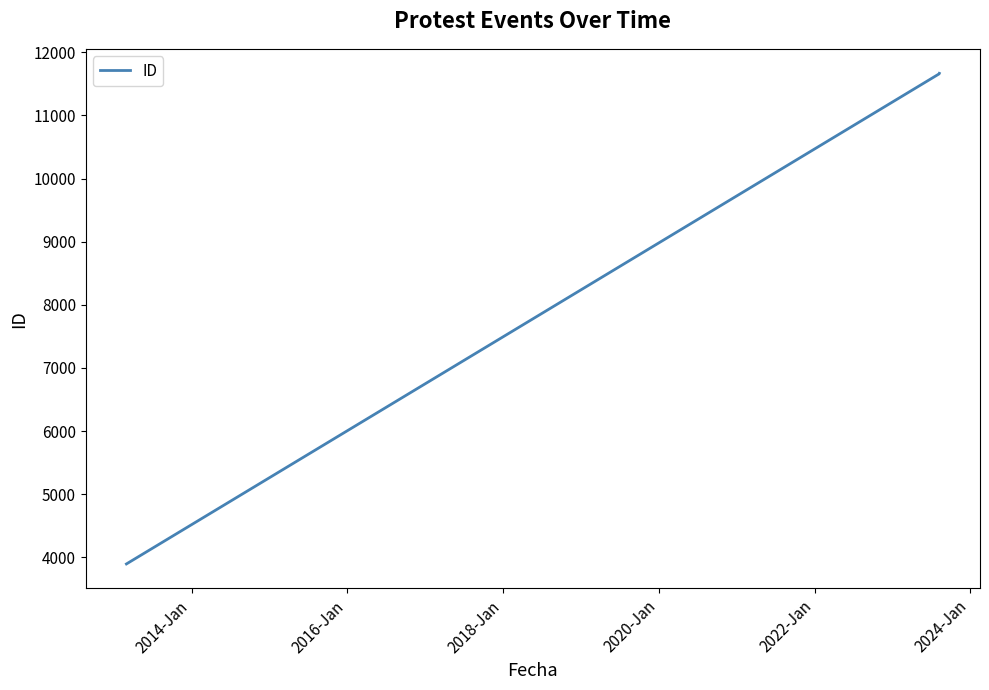

What is the sum of all values?

27220